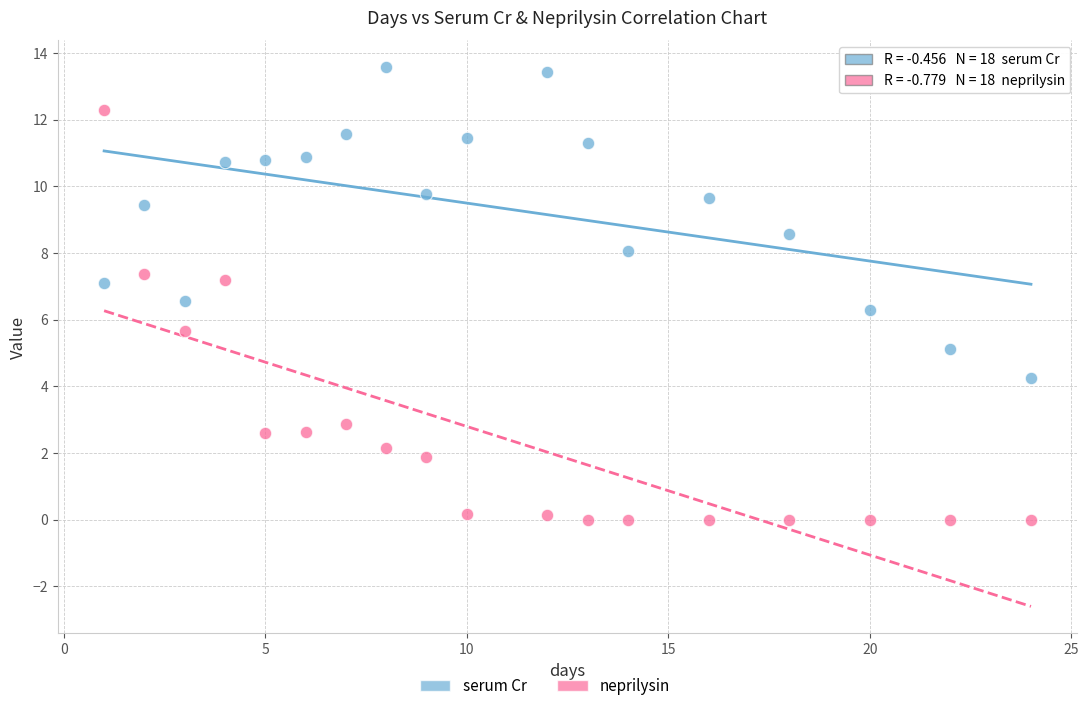

Across all data points, what is the range of X values (max minus min)?

23.0